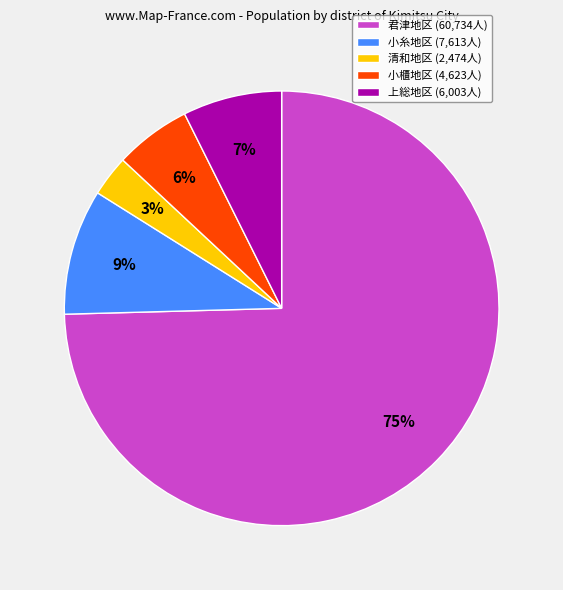

Between 君津地区 and 清和地区, which is larger?

君津地区